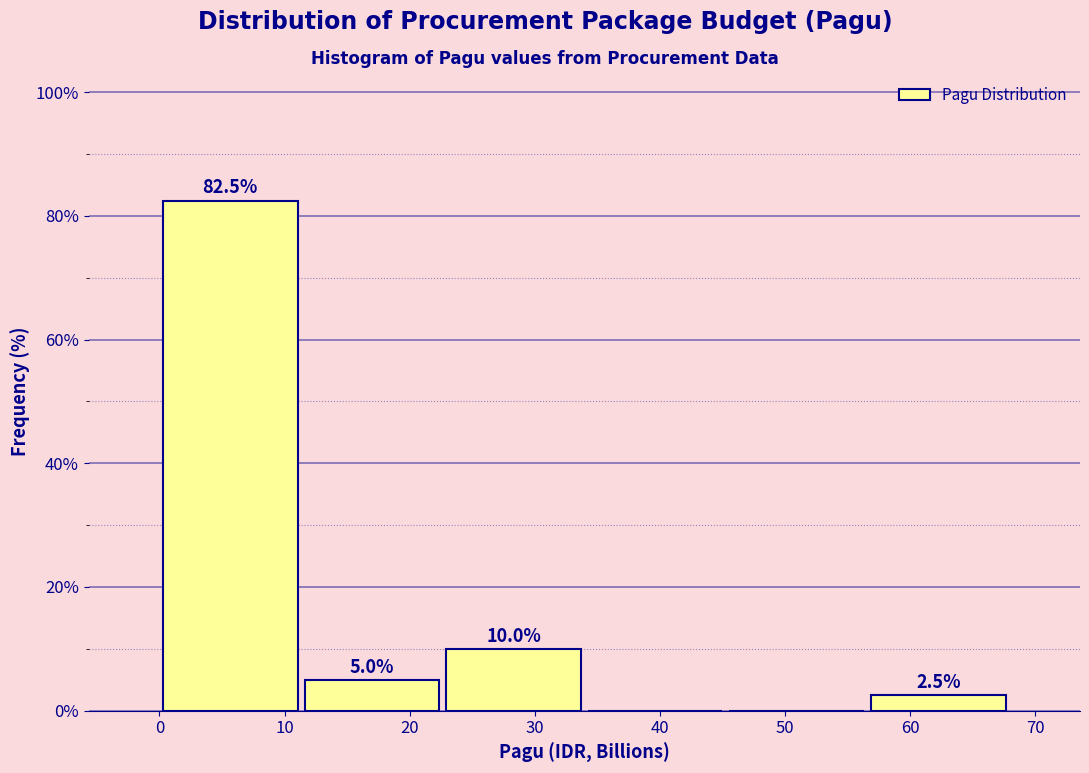

Over which range of the x-axis is the bar tallest?

0 to 11